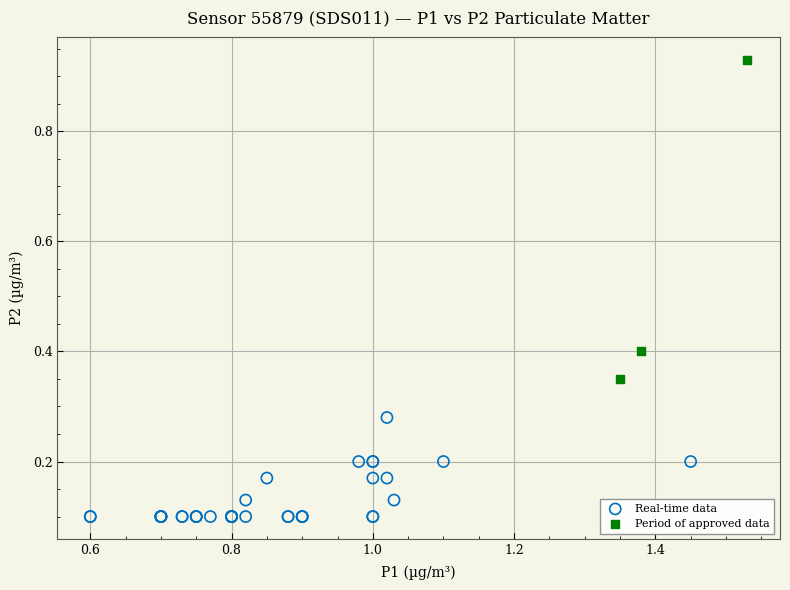

Which series has the largest Y range (max minus min)?

Period of approved data